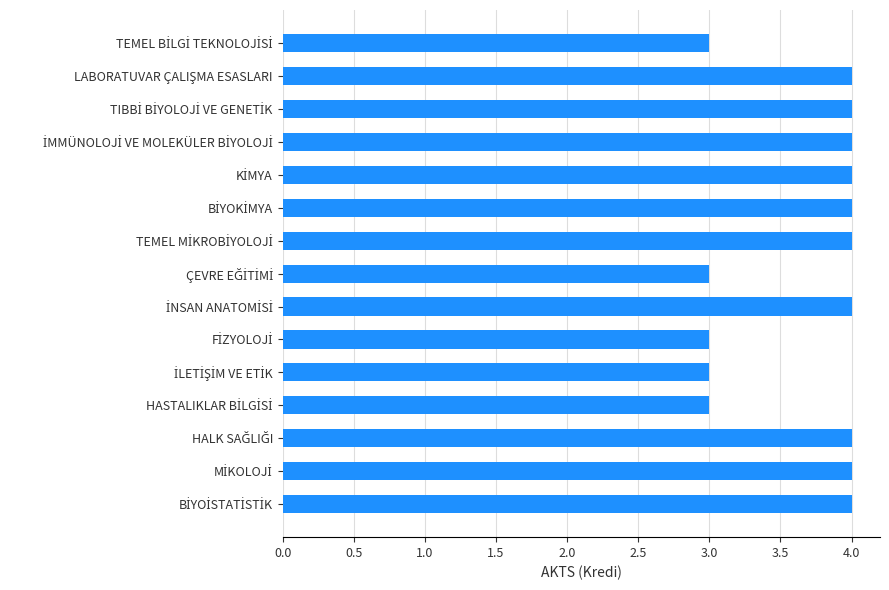

What is the greatest value displayed?

4